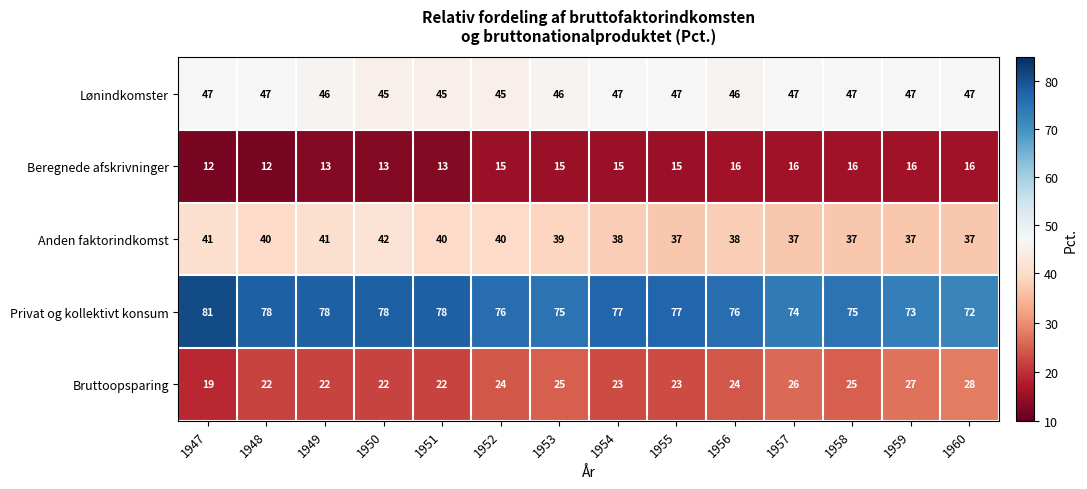

Which label corresponds to the largest value in the chart?

1947